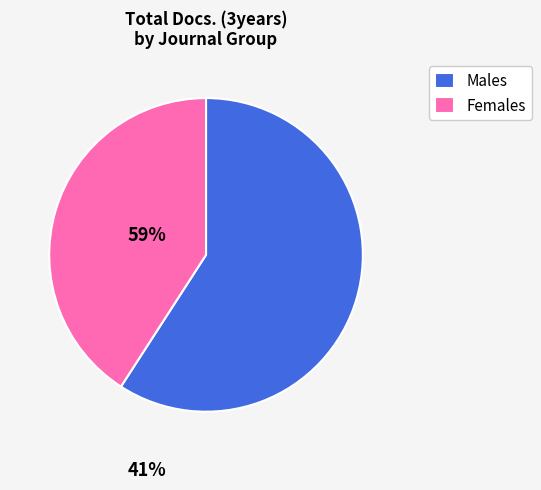

Is there any slice that represents more than half of the pie?

Yes